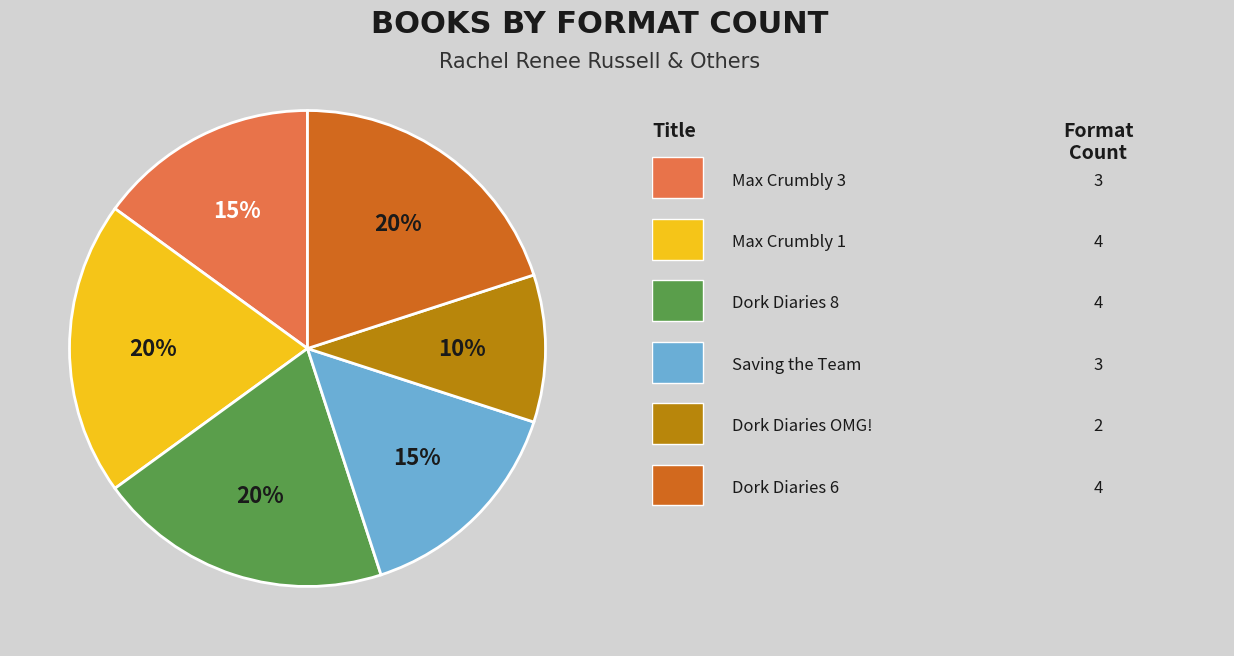

Does any single category account for the majority?

No